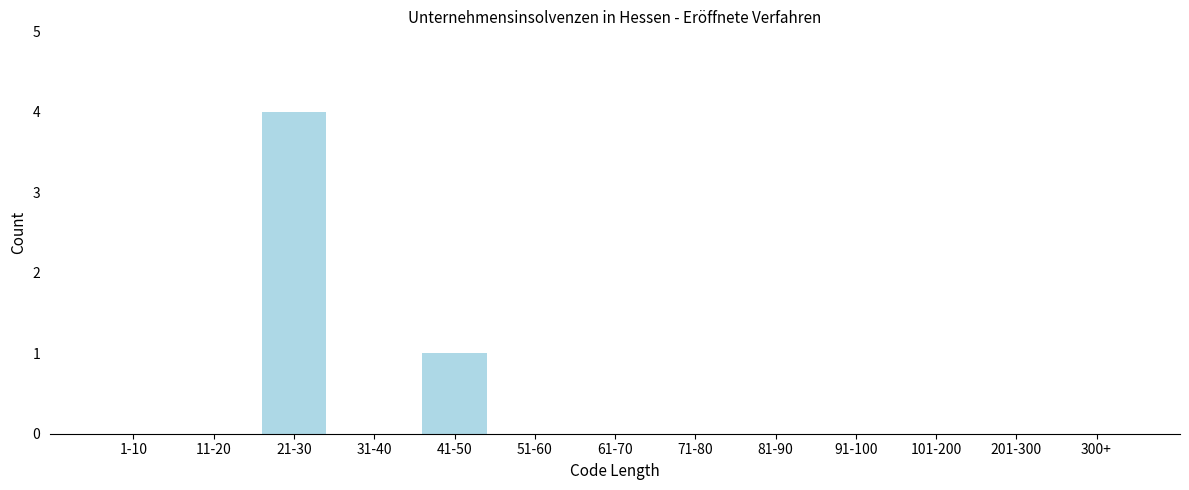

Reading right to left, what are all the values shown in this chart?

300+=0	201-300=0	101-200=0	91-100=0	81-90=0	71-80=0	61-70=0	51-60=0	41-50=1	31-40=0	21-30=4	11-20=0	1-10=0